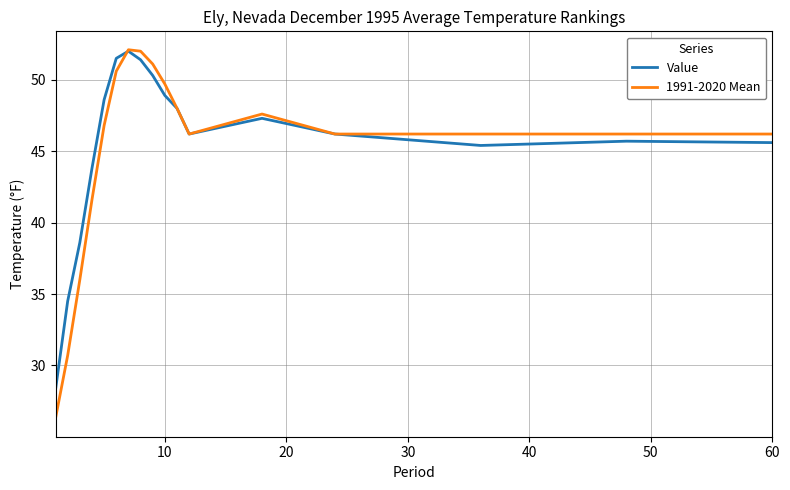

Which series has the largest range (max minus min)?

1991-2020 Mean